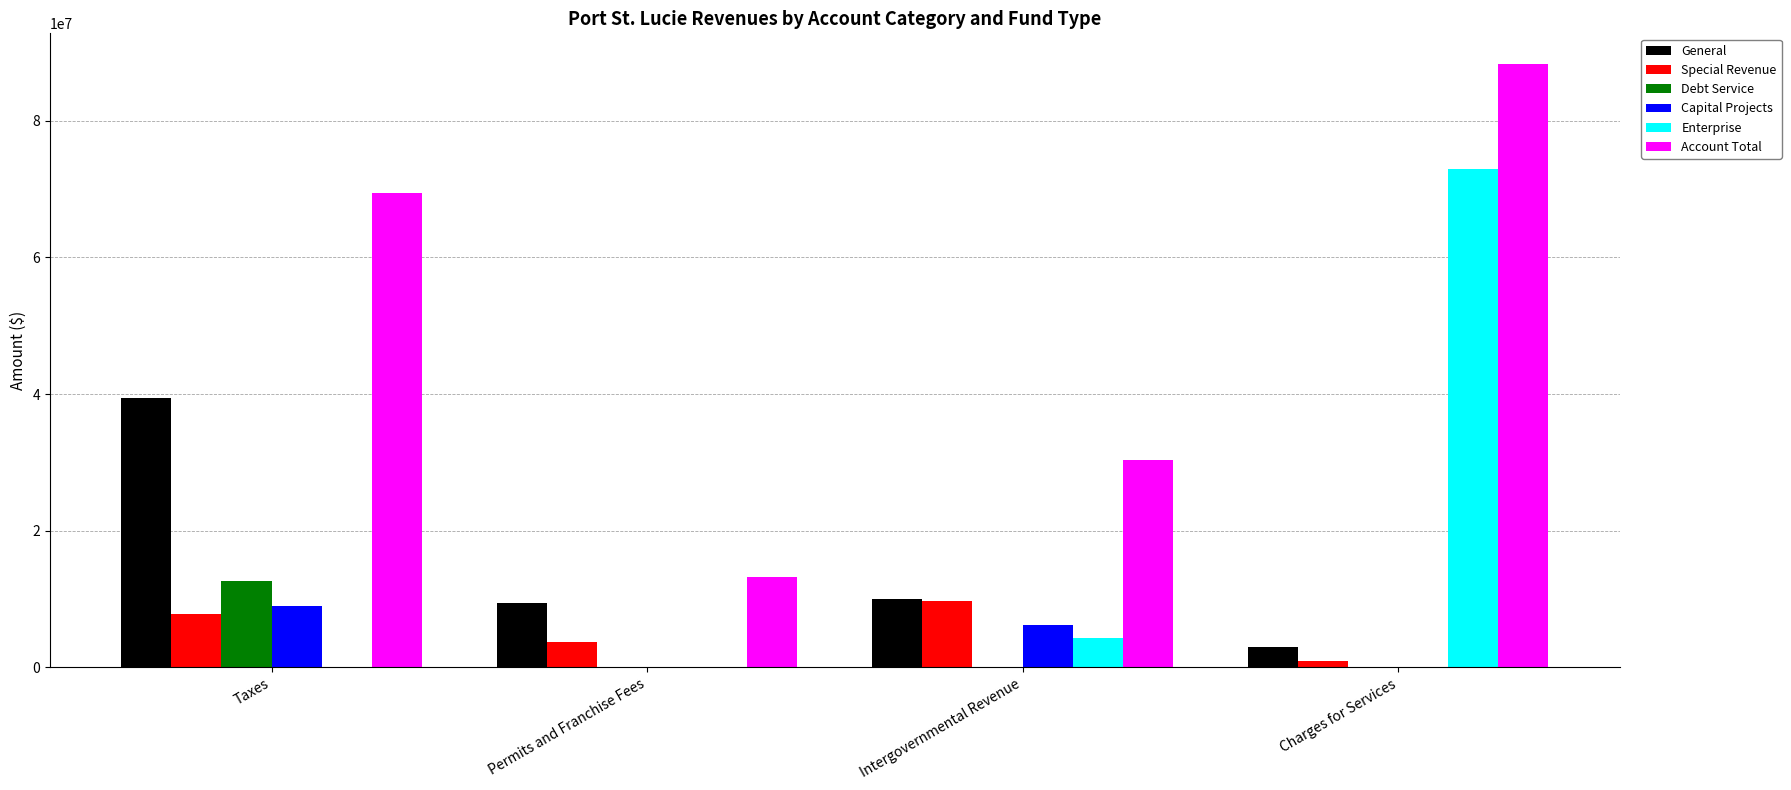

What value does the Account Total series have at Taxes?

69470653